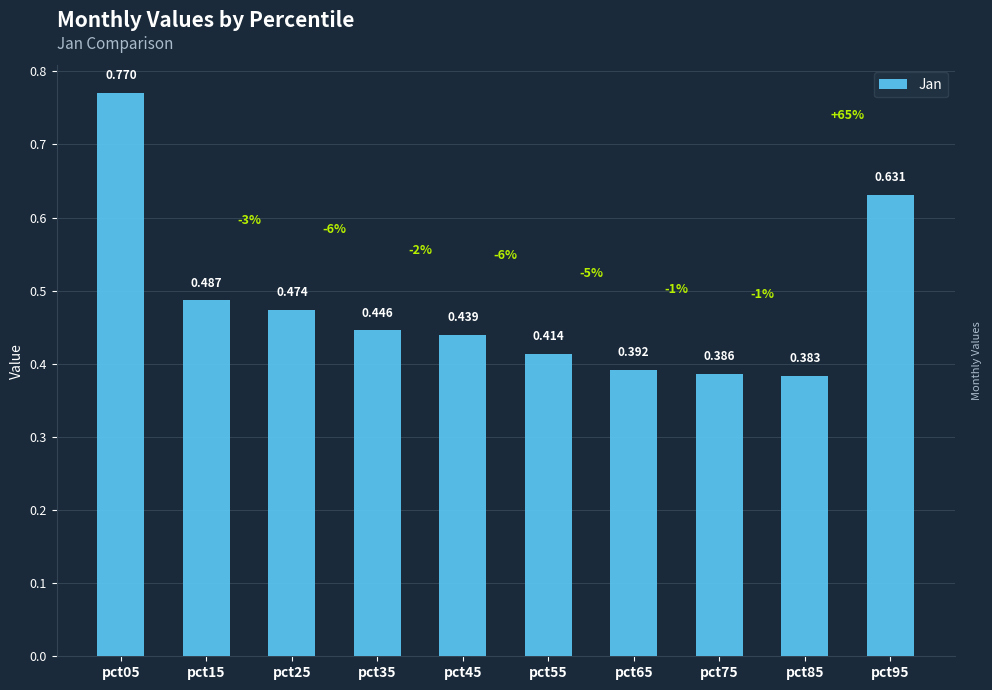

At which label is the value closest to 0?

pct85